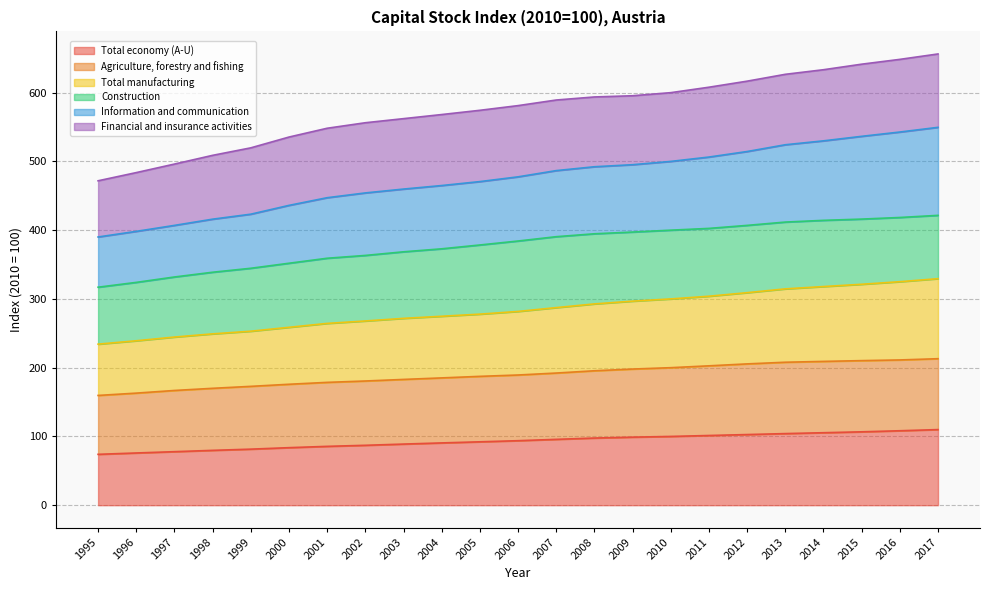

Is it true that Total economy (A-U) equals 142.1 at 2009?

False